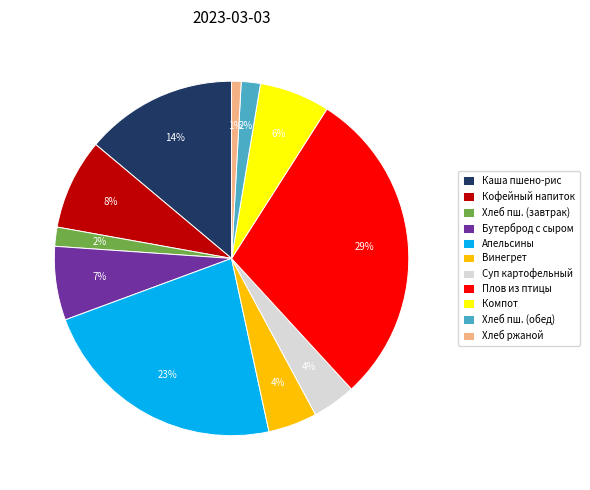

True or false: Бутерброд с сыром accounts for 7% of the total.

True